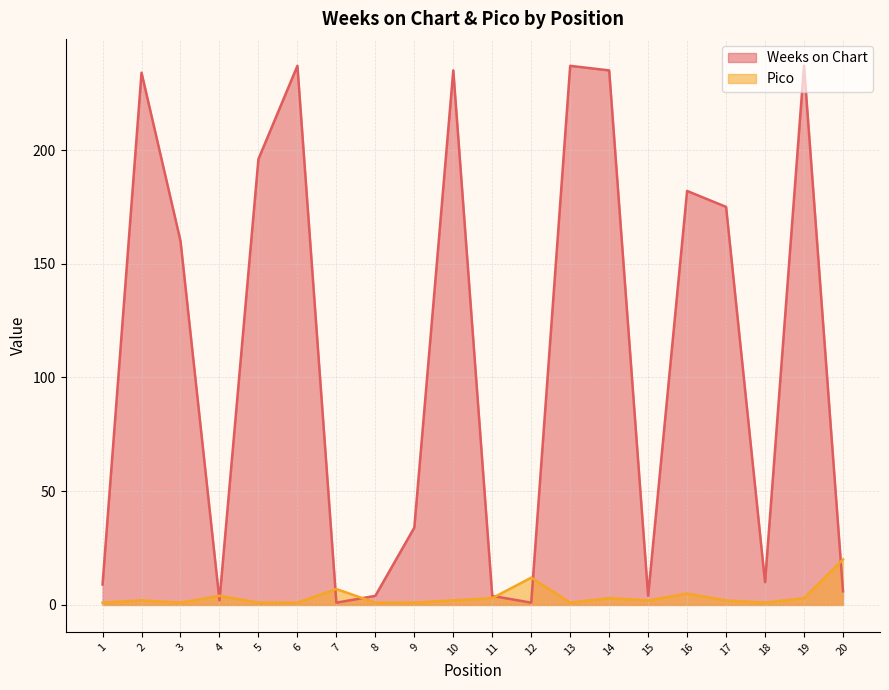

How many times do Pico and Weeks on Chart cross each other?

7